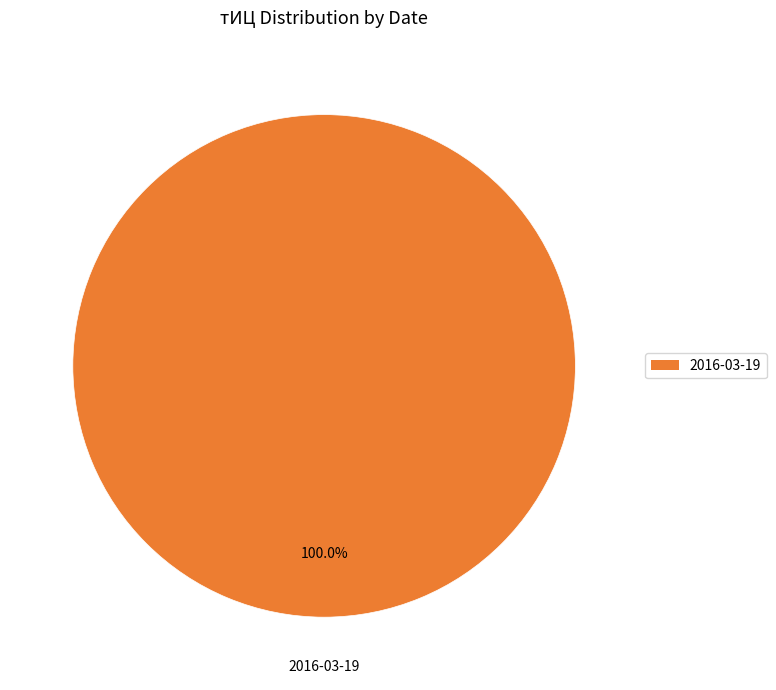

Which slice represents more than half of the pie?

2016-03-19